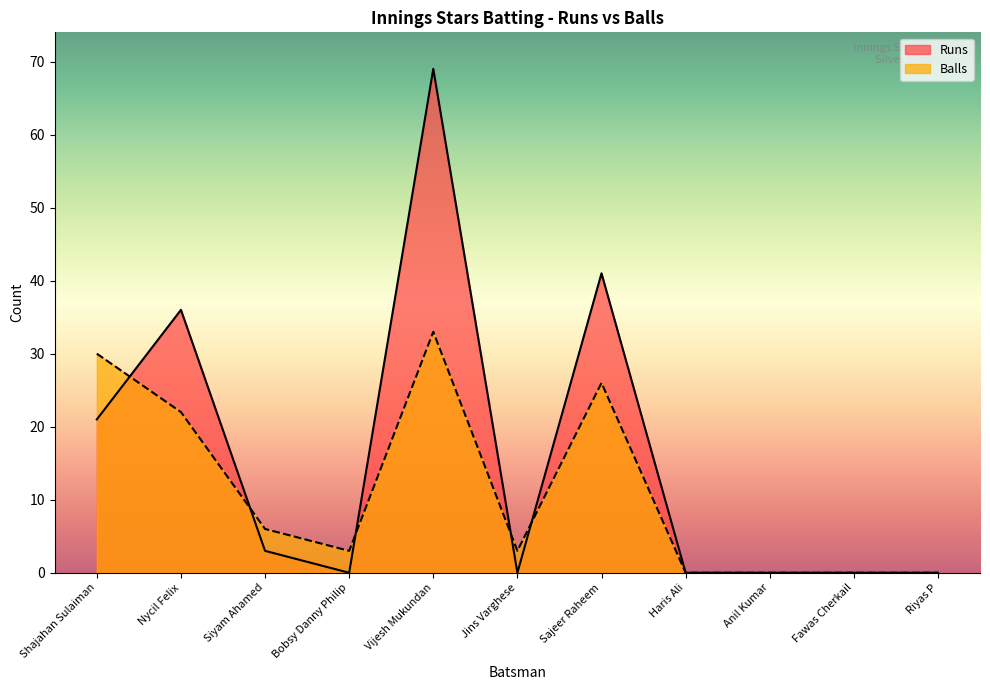

What is the maximum value for Runs?

69